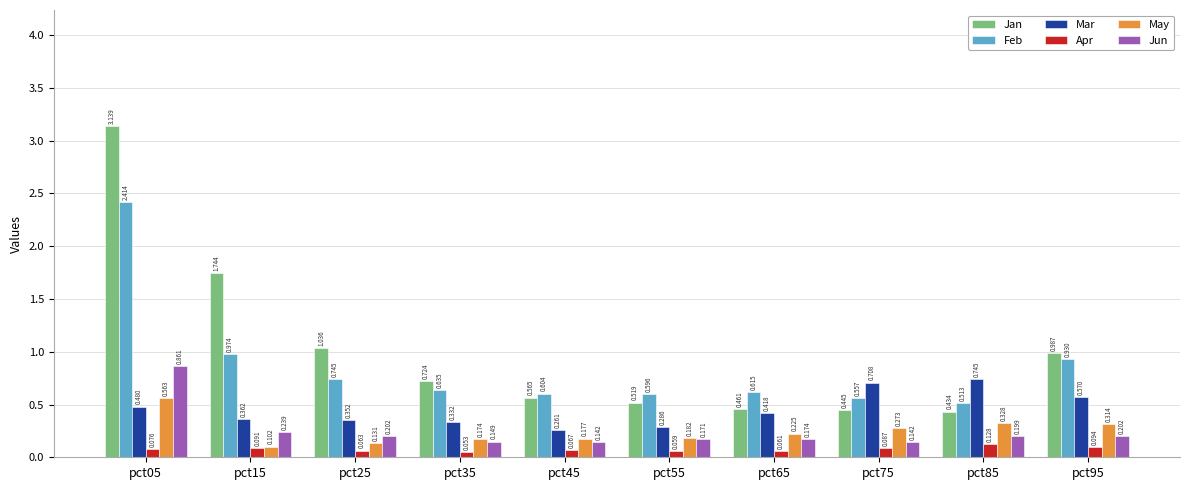

At which label is Mar closest to 0?

pct45